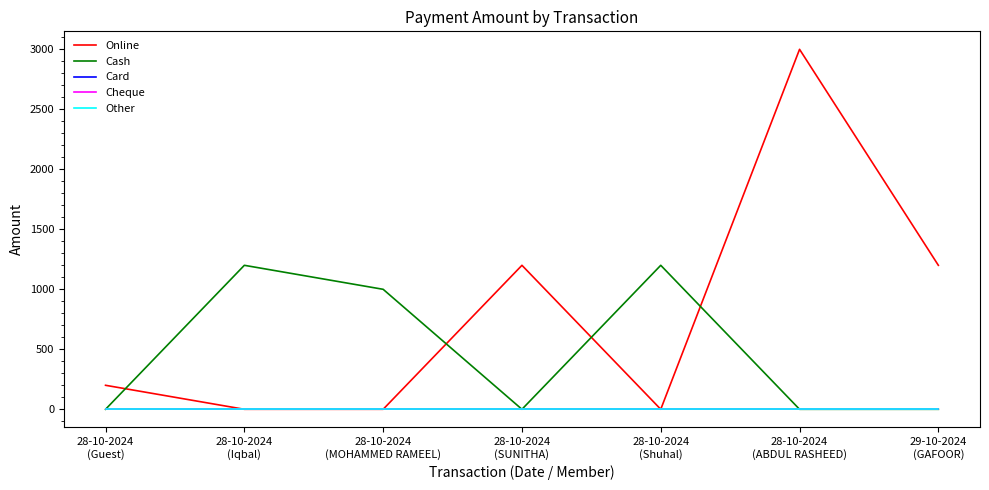

True or false: Other and Card intersect in this chart.

False